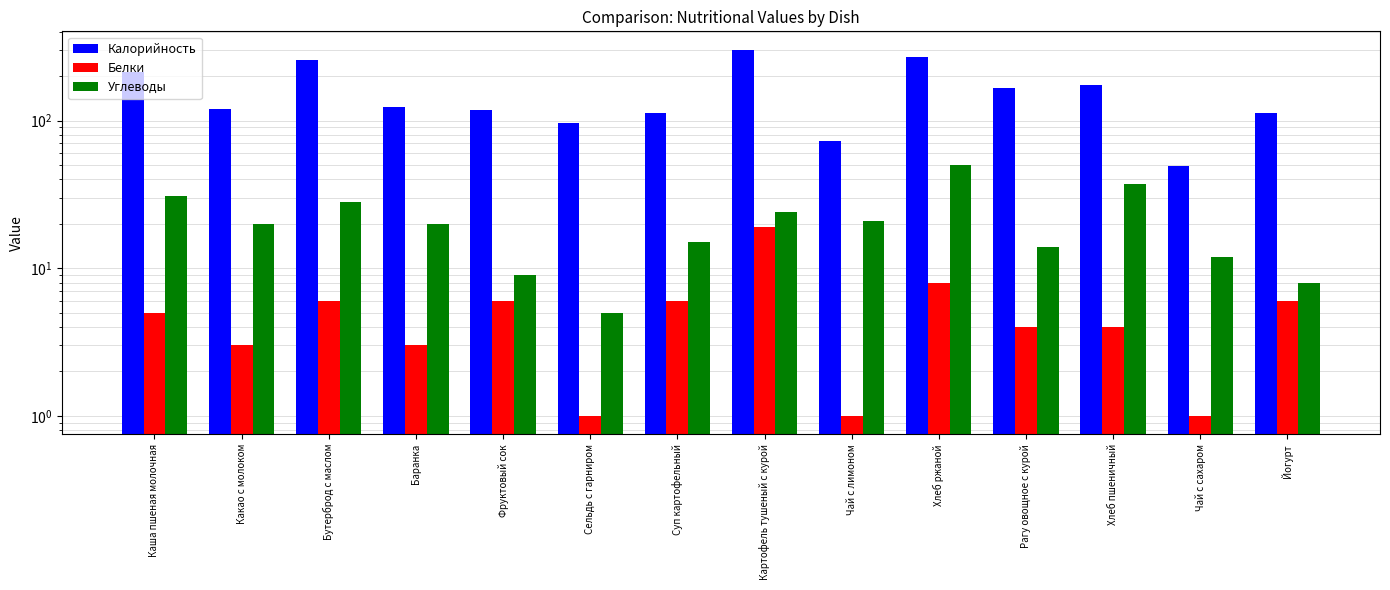

What is the difference between the second highest and second lowest values in the Белки series?

7